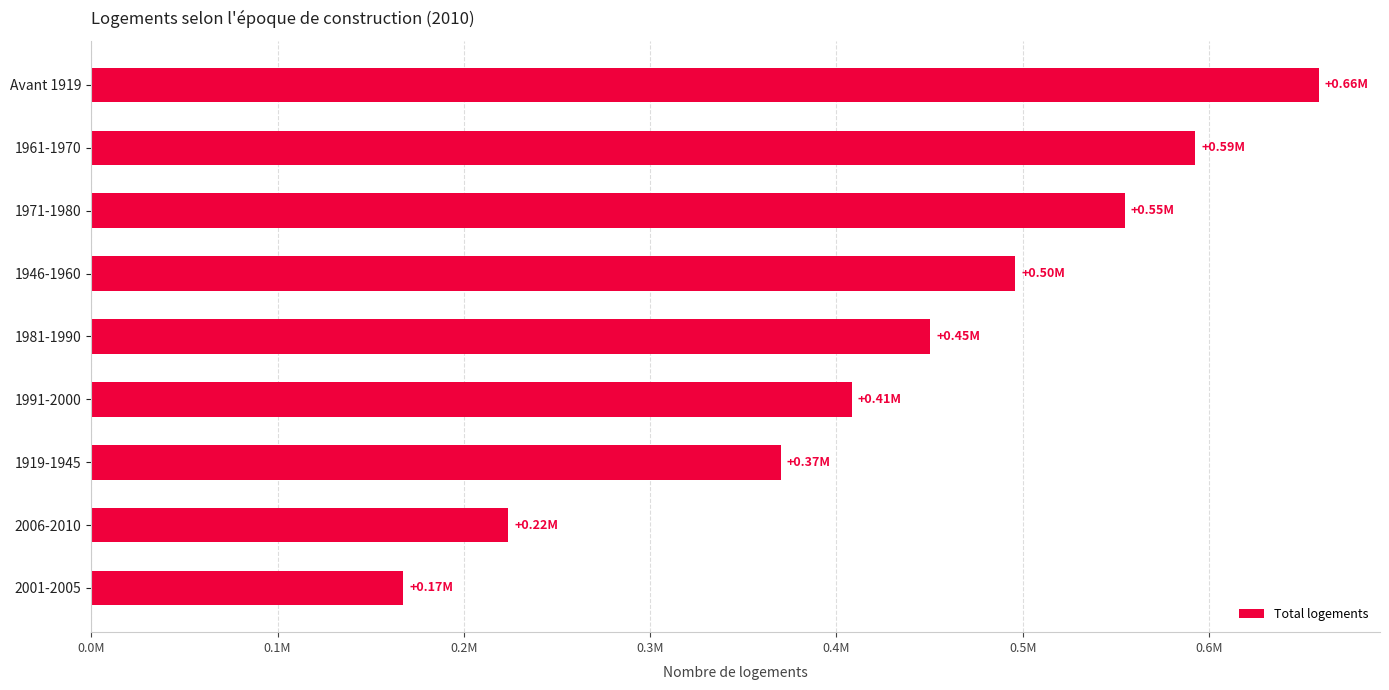

At which label is the value closest to 413108?

1991-2000